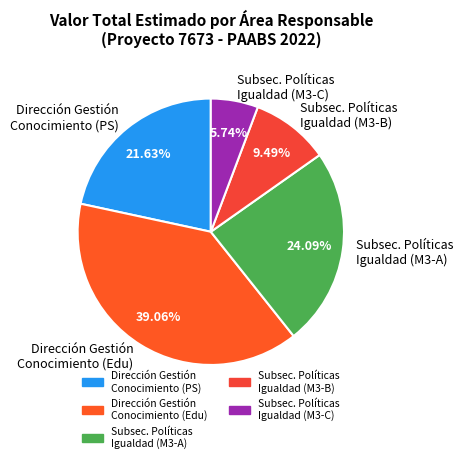

Is there any slice that represents more than half of the pie?

No